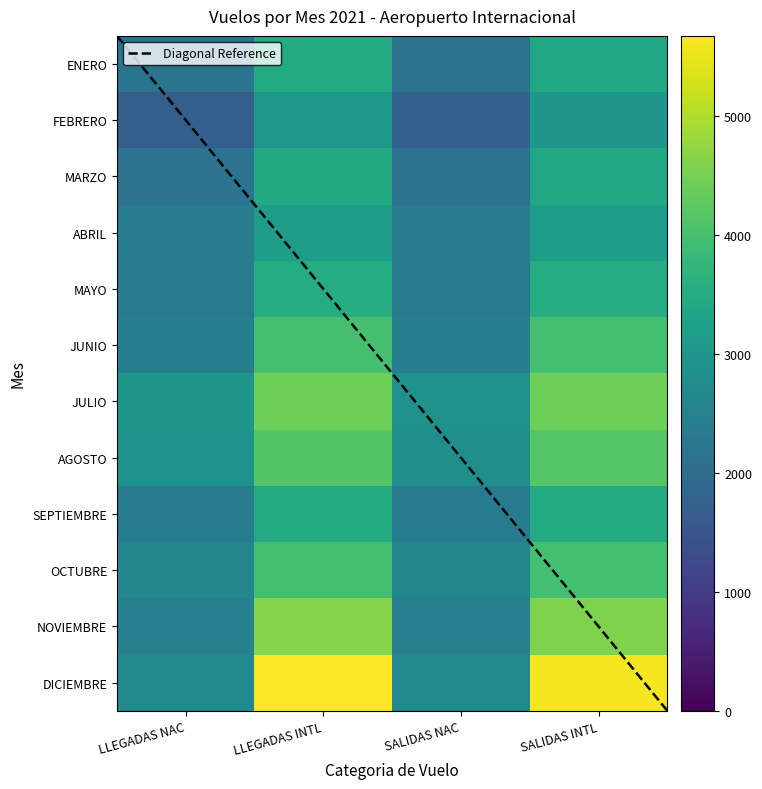

Is it true that MARZO equals 3405 at SALIDAS INTL?

True